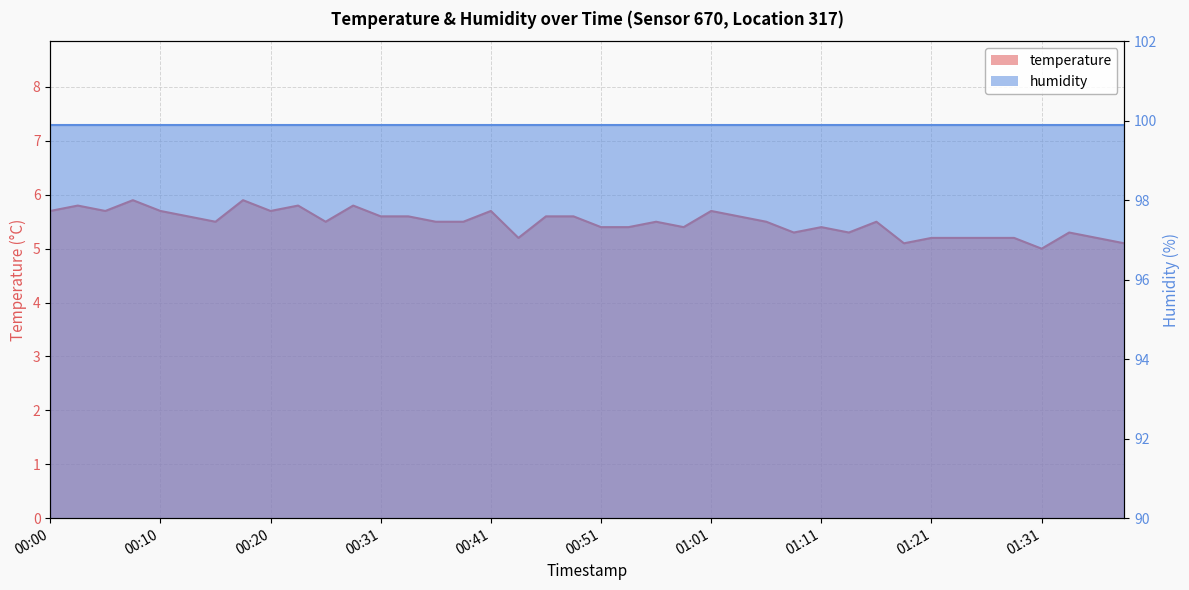

True or false: there are more than 1 points higher than both neighbors.

True